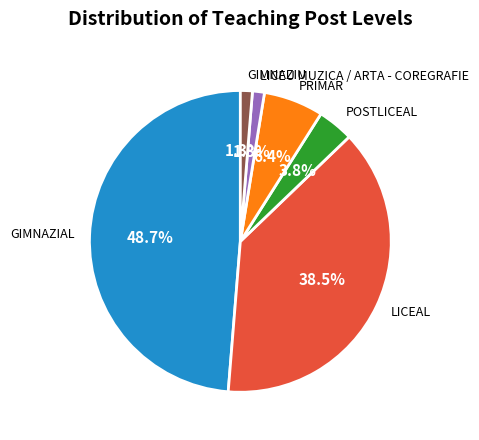

To the nearest percent, what percentage of the pie is GIMNAZIU?

1%